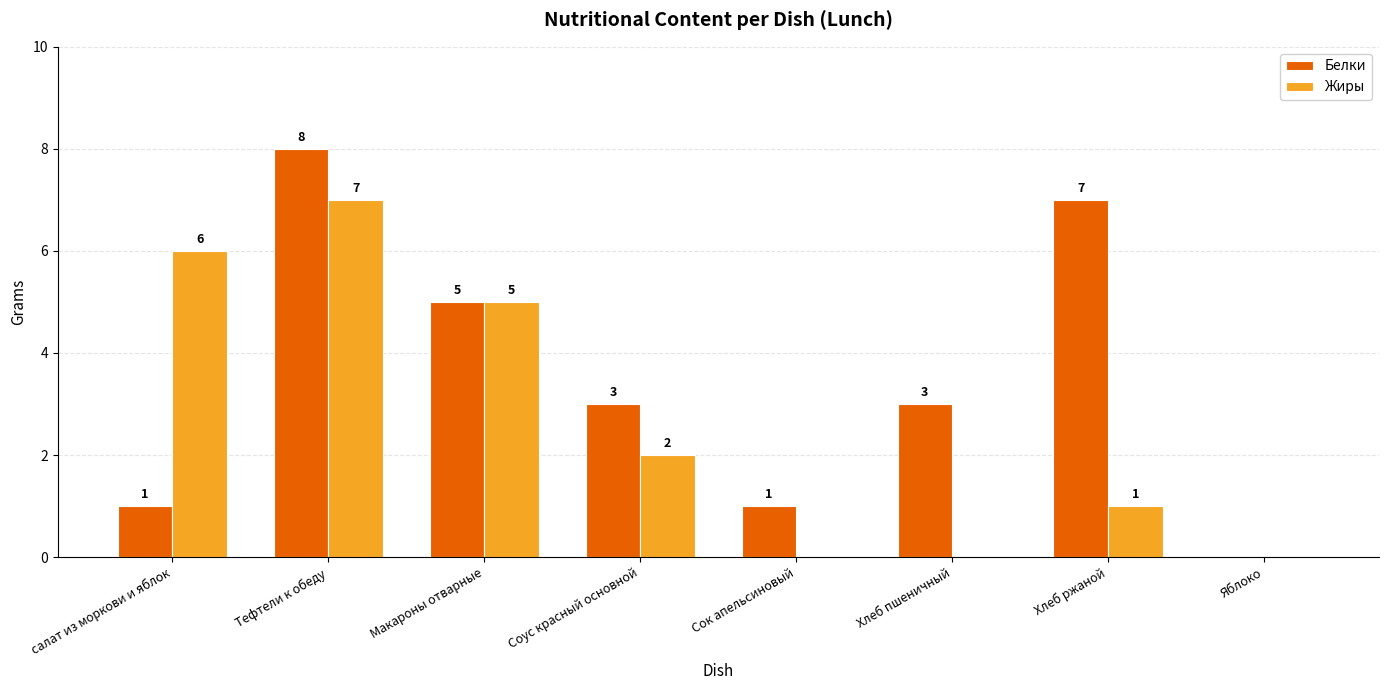

The value of Белки at Хлеб пшеничный is 2. True or false?

False